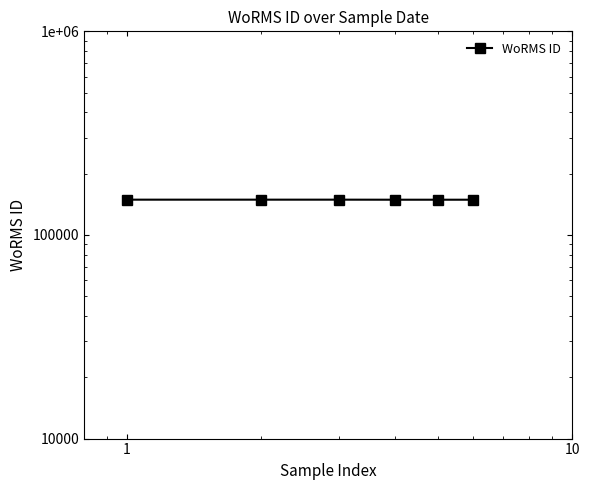

Count the values in the range 148963 to 149050.

6